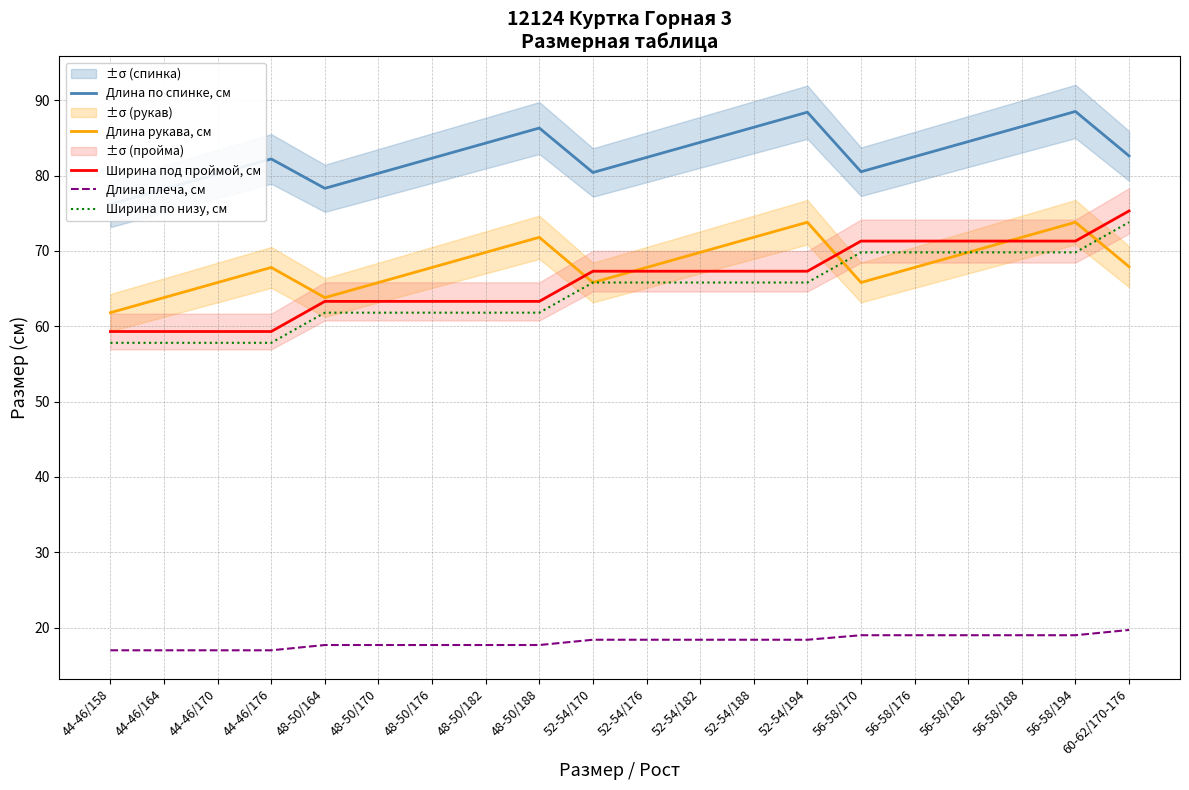

Is it true that Ширина по низу, см equals 102.3 at 56-58/170?

False